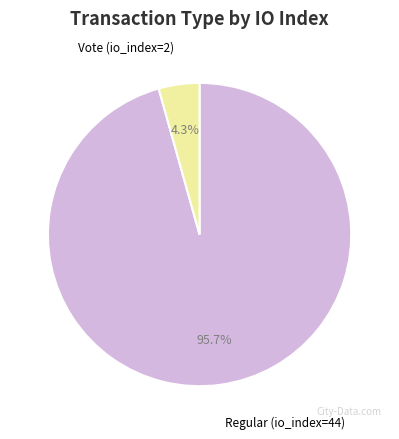

To the nearest percent, what is the difference between the Regular (io_index=44) and Vote (io_index=2) slice percentages?

91%